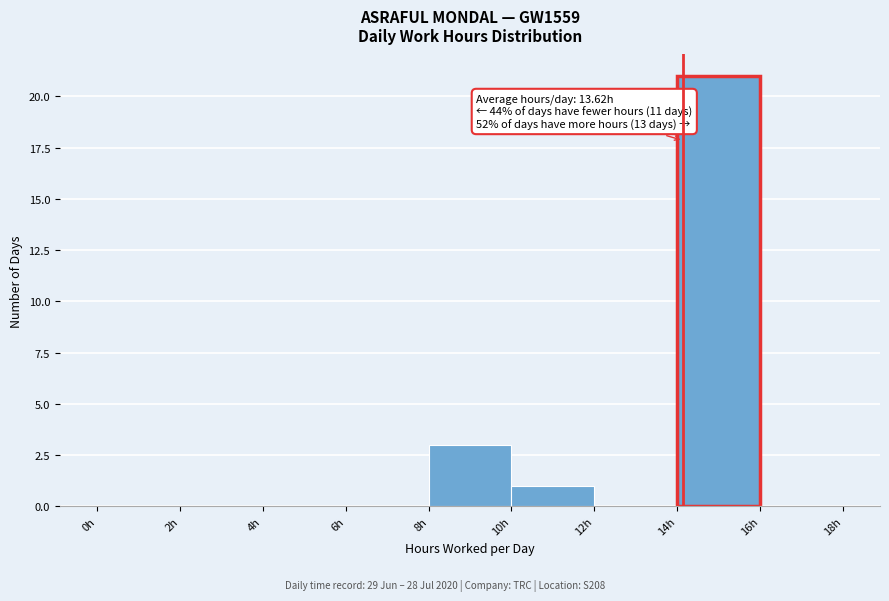

Which range on the x-axis has the tallest bar?

14 to 16